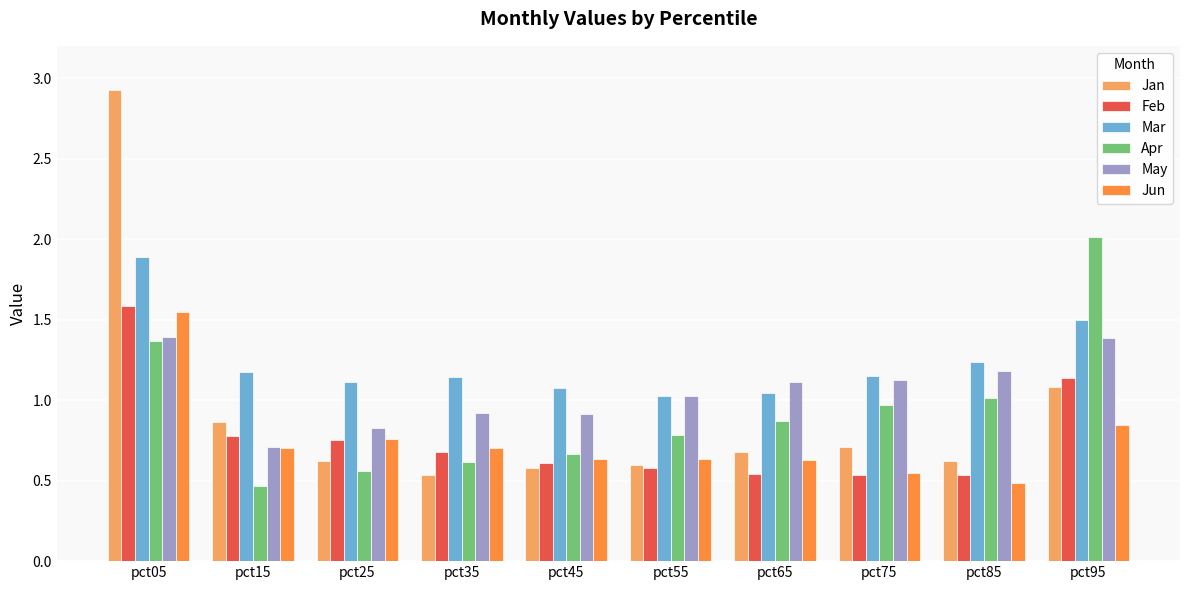

Does the chart contain any negative values?

No